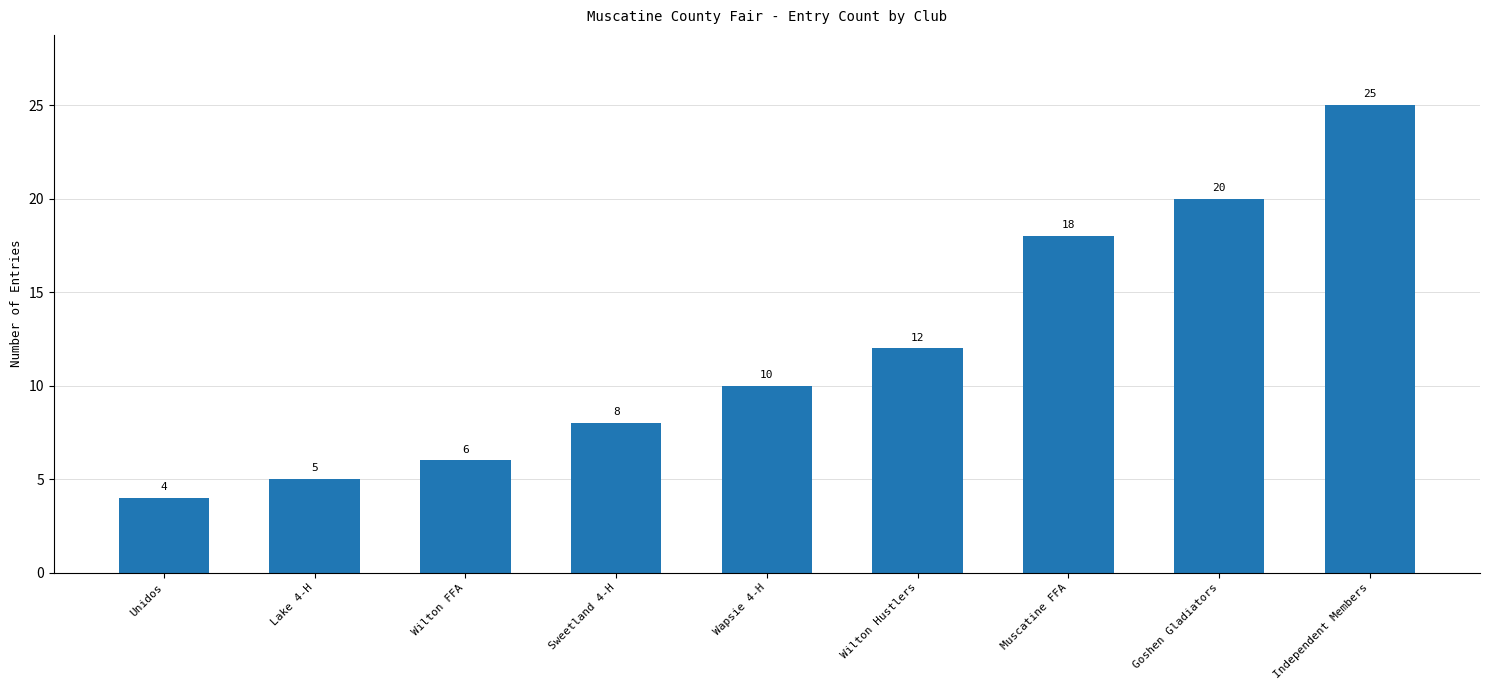

True or false: the data shows 7 at Unidos.

False